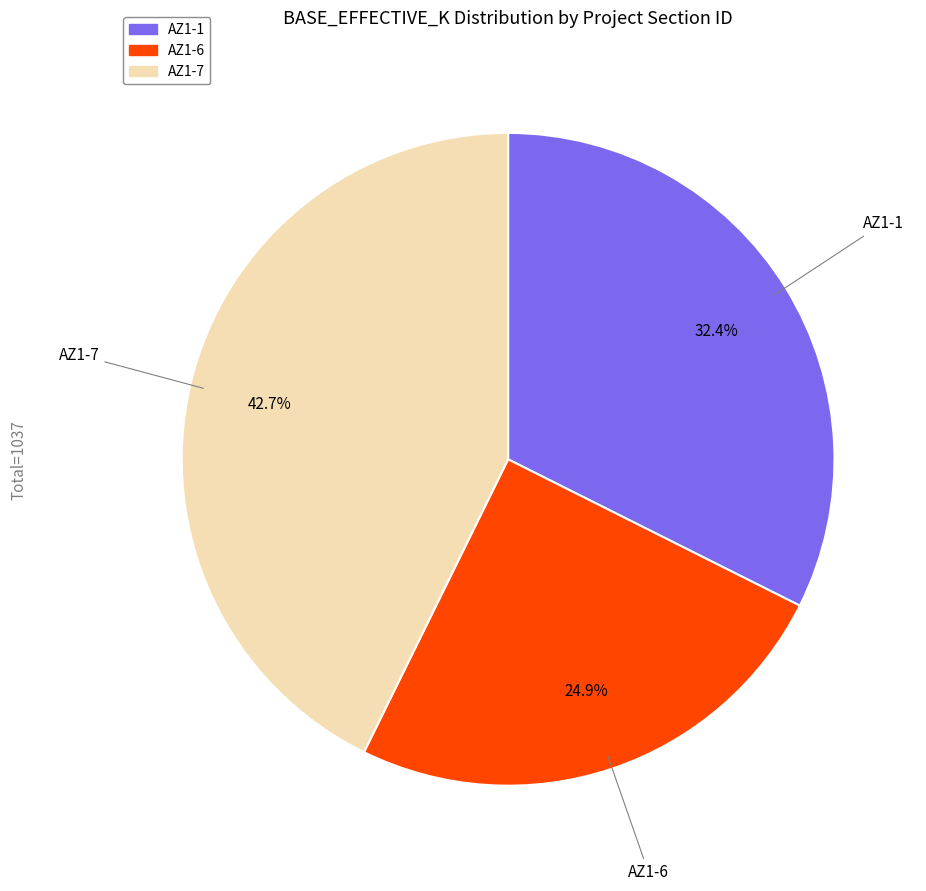

To the nearest percent, what is the difference between the AZ1-6 and AZ1-7 slice percentages?

18%